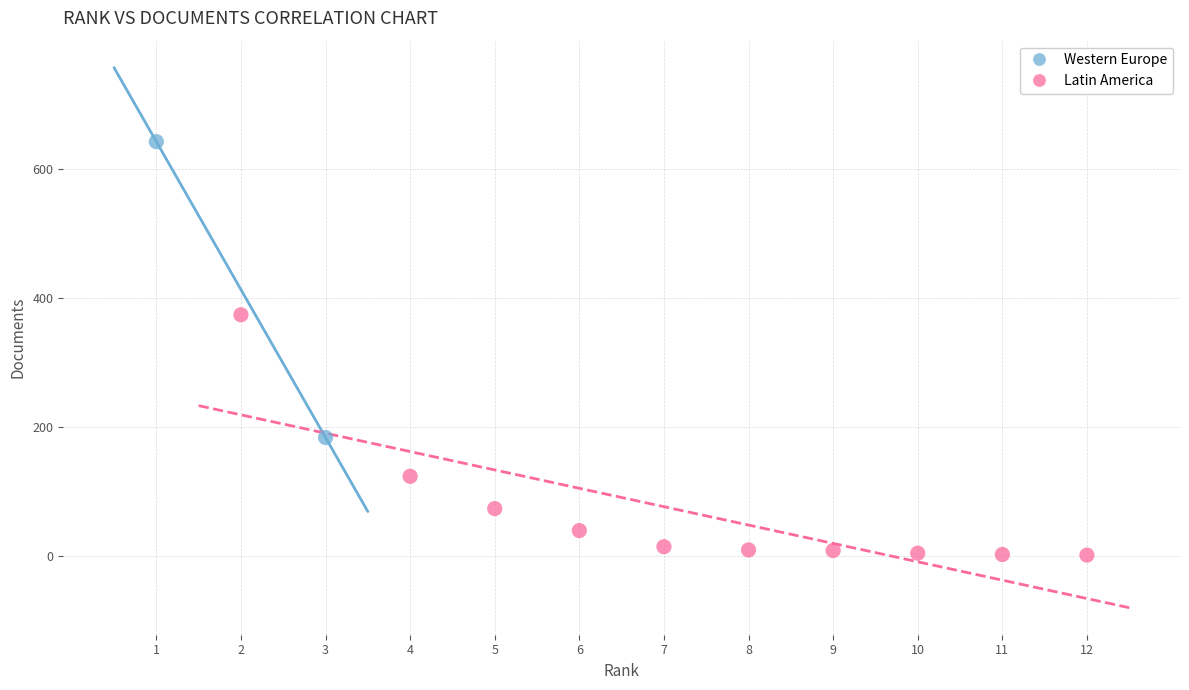

Which series has the largest Y range (max minus min)?

Western Europe